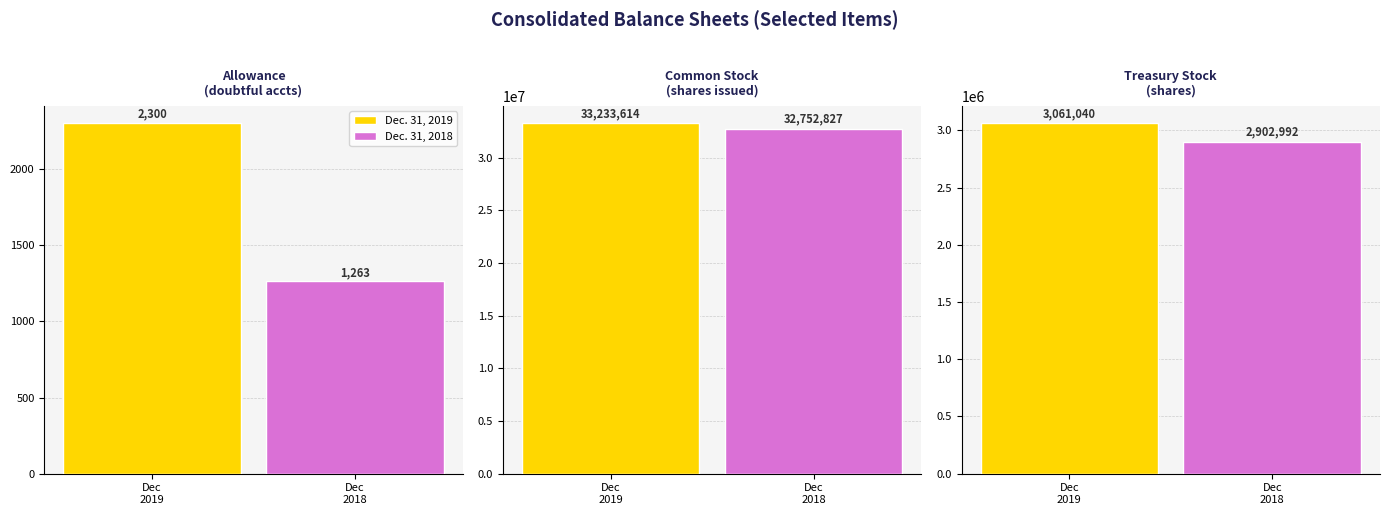

What is the maximum value for Dec. 31, 2019?

33233614